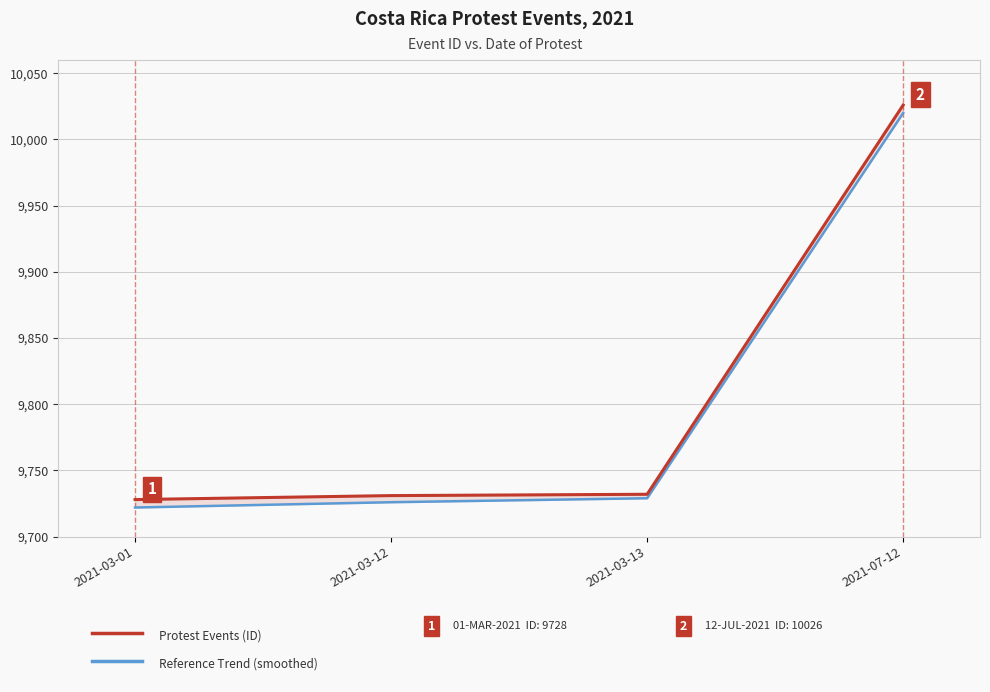

True or false: Reference Trend (smoothed) has a value of 9722 at 2021-03-01.

True